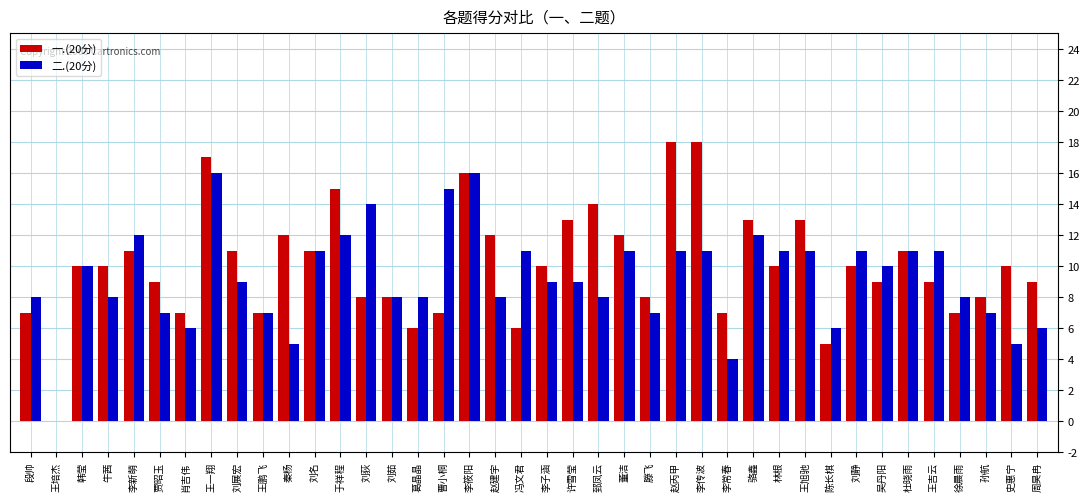

What is the total value across all series at 贾昭玉?

16